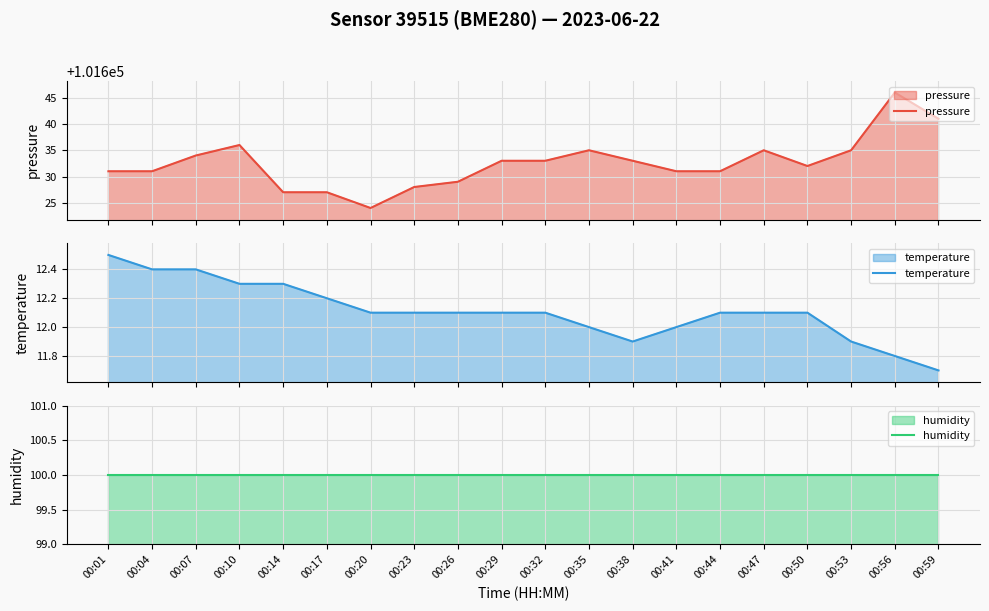

What is the difference between the maximum and second lowest values in the pressure series?

19